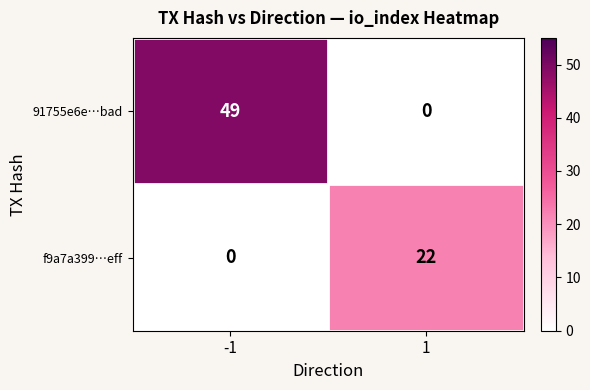

What is the total value across all series at -1?

49